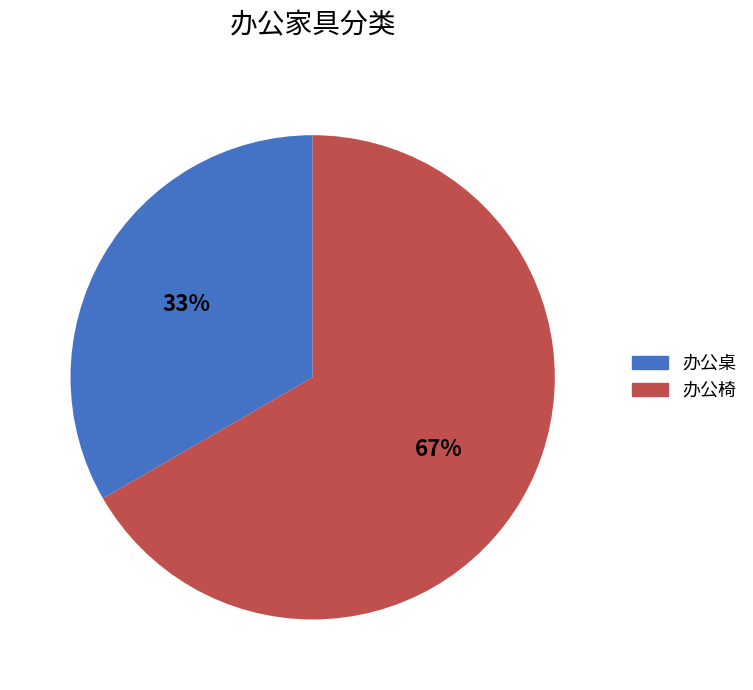

Between 办公椅 and 办公桌, which is larger?

办公椅